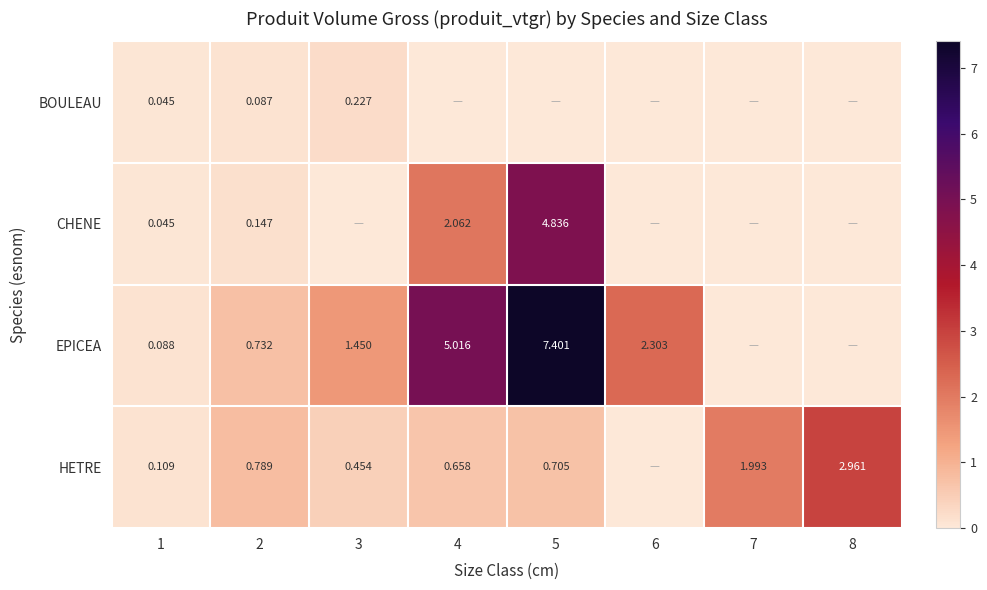

How many data points in EPICEA are less than 1?

4